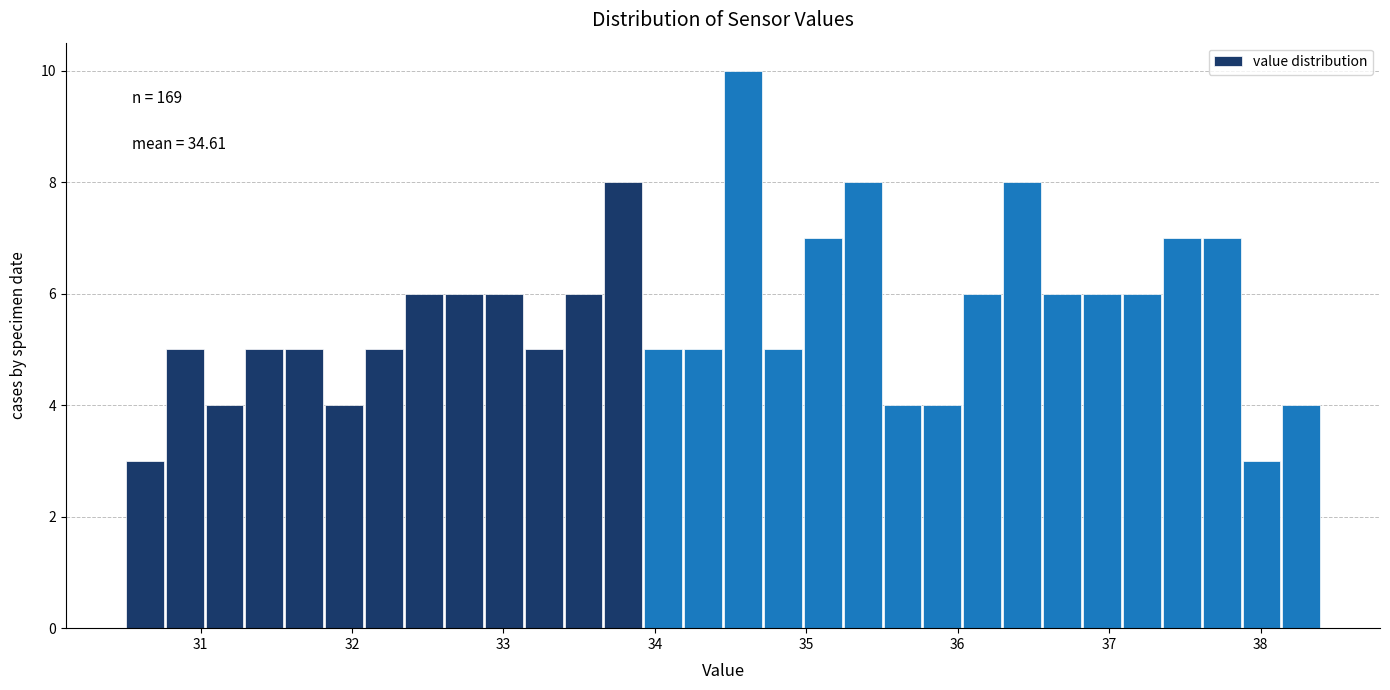

Around what value on the x-axis is the tallest bar? Give the approximate position of its centre, as read against the axis.

34.6